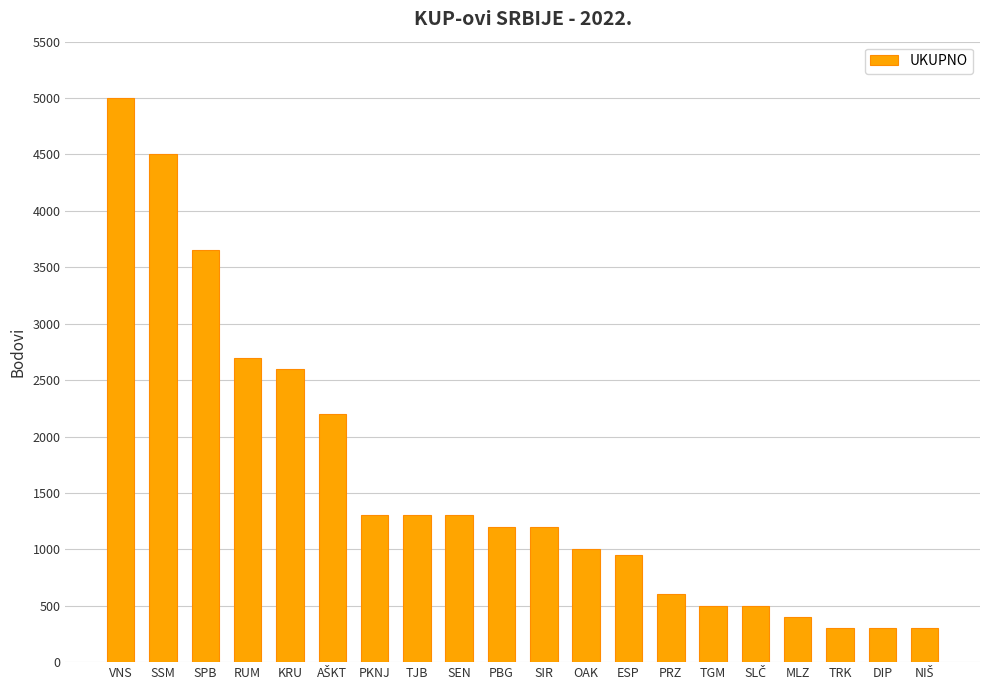

Which has a higher value, TRK or PBG?

PBG